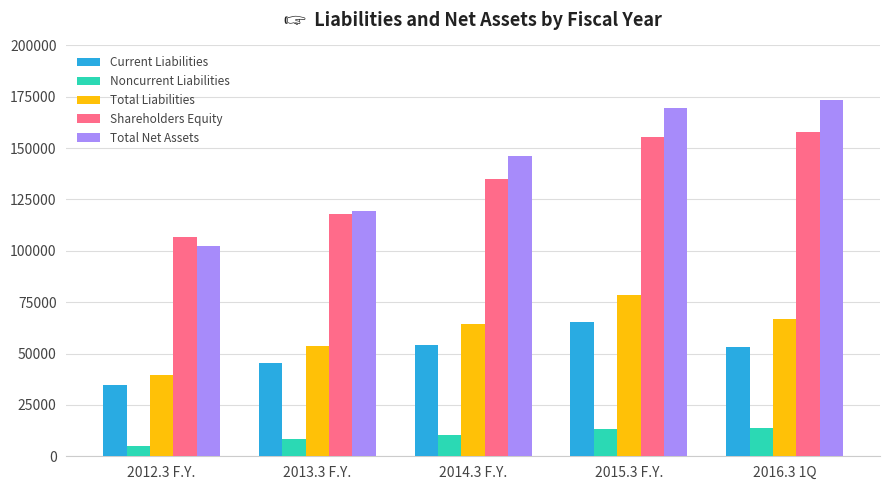

The Total Liabilities series shows 53857 at 2013.3 F.Y.. True or false?

True